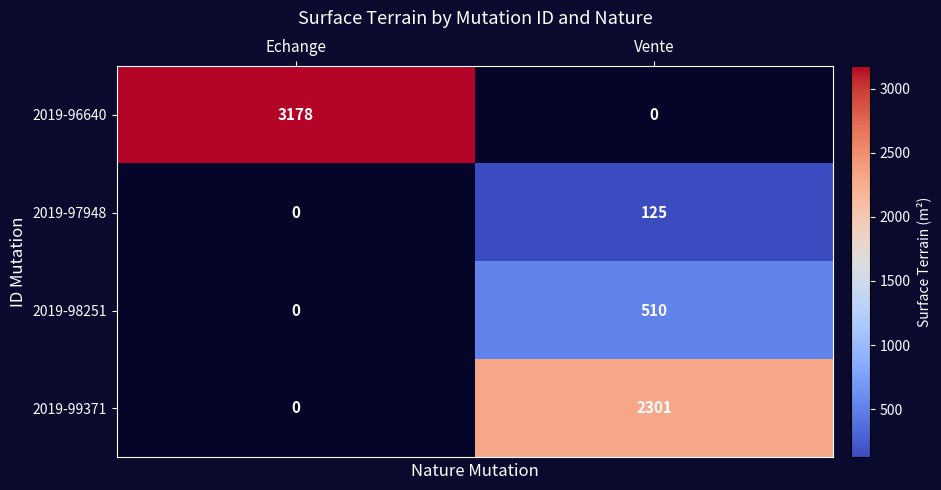

The 2019-98251 series shows 785 at Vente. True or false?

False